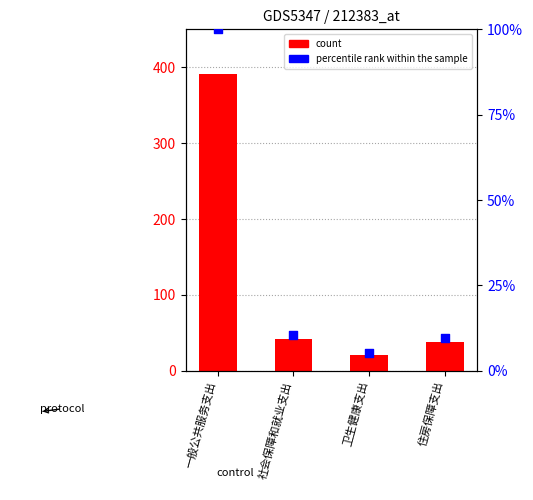

Which series reaches the minimum Y coordinate?

percentile rank within the sample